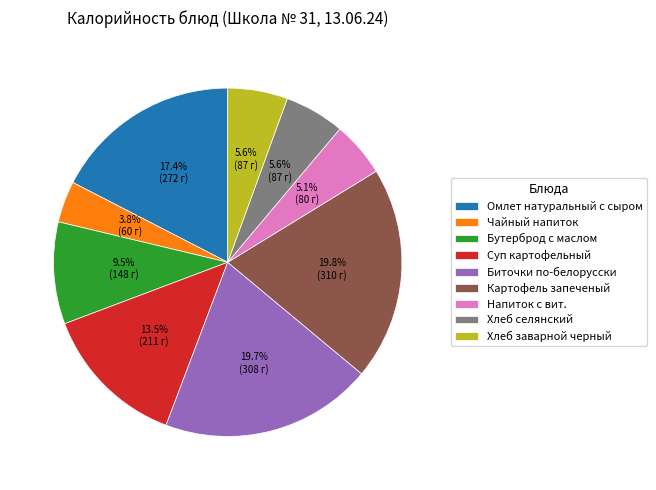

Between Омлет натуральный с сыром and Суп картофельный, which is larger?

Омлет натуральный с сыром